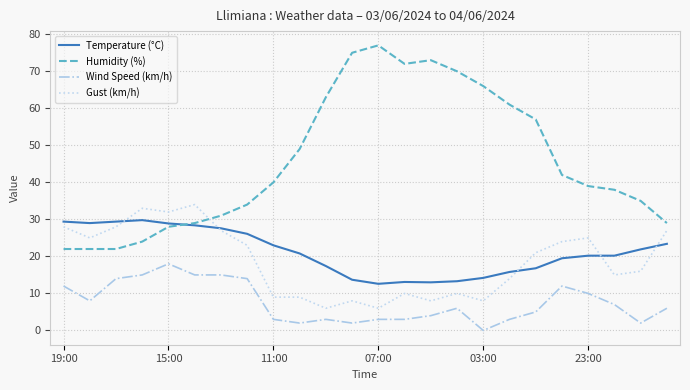

True or false: Wind Speed (km/h) and Temperature (°C) cross at least once.

False